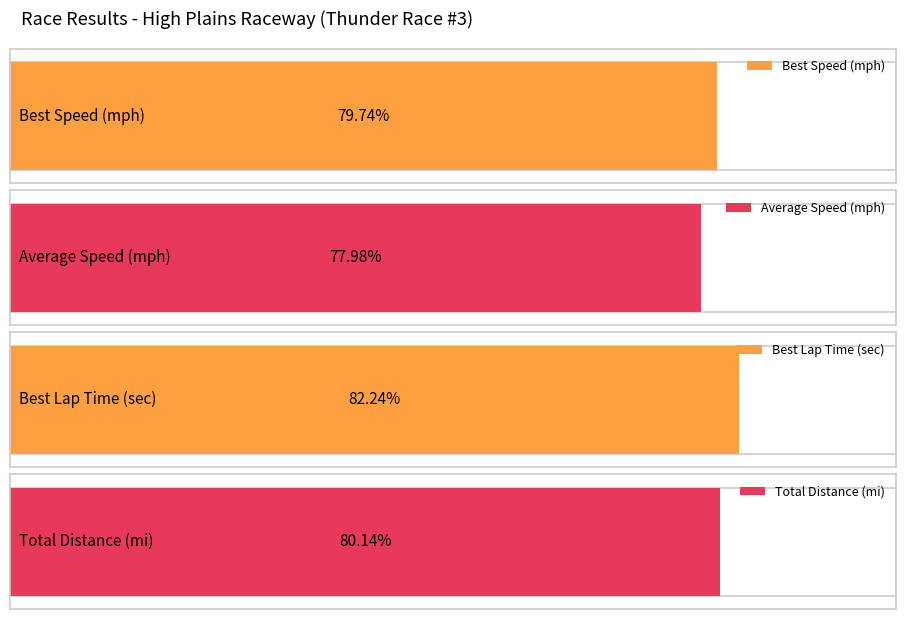

Which series has the largest range (max minus min)?

Best Lap time